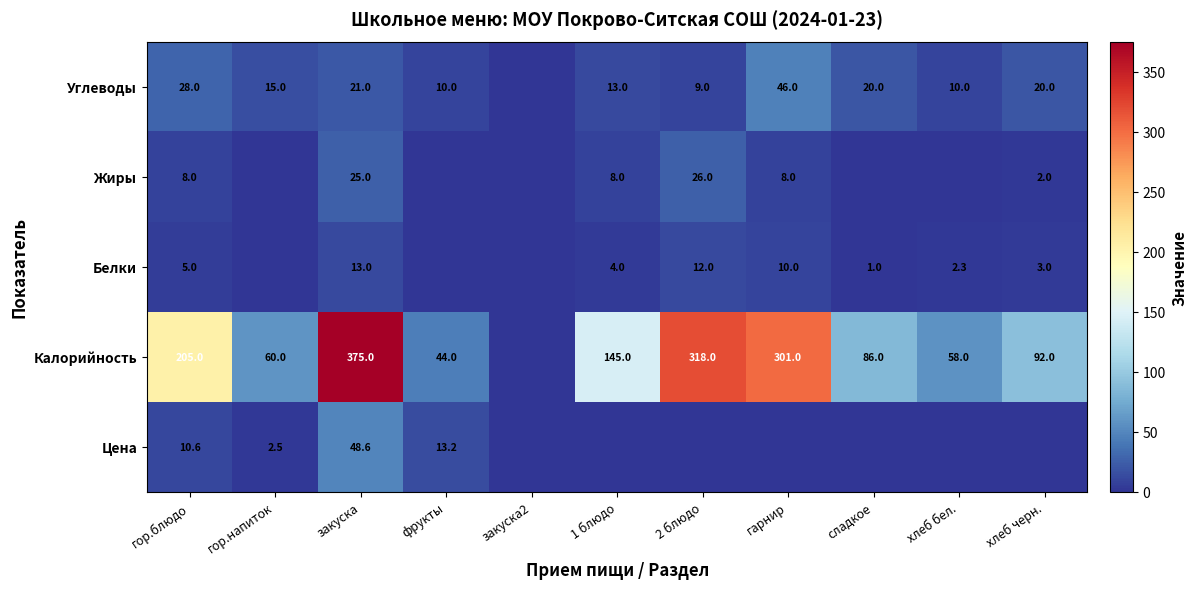

The Калорийность series shows 16.6 at хлеб бел.. True or false?

False